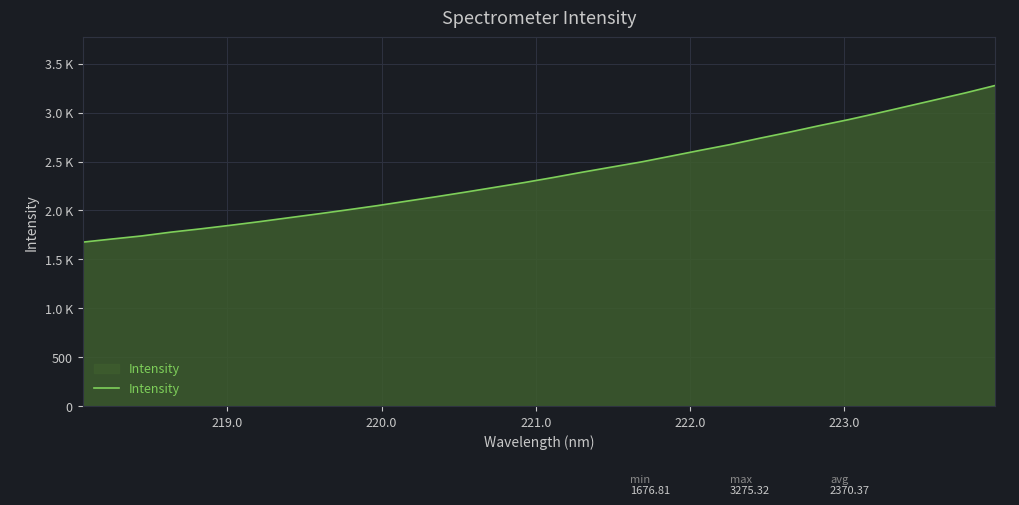

Is this an area chart (filled region under the line)?

Yes